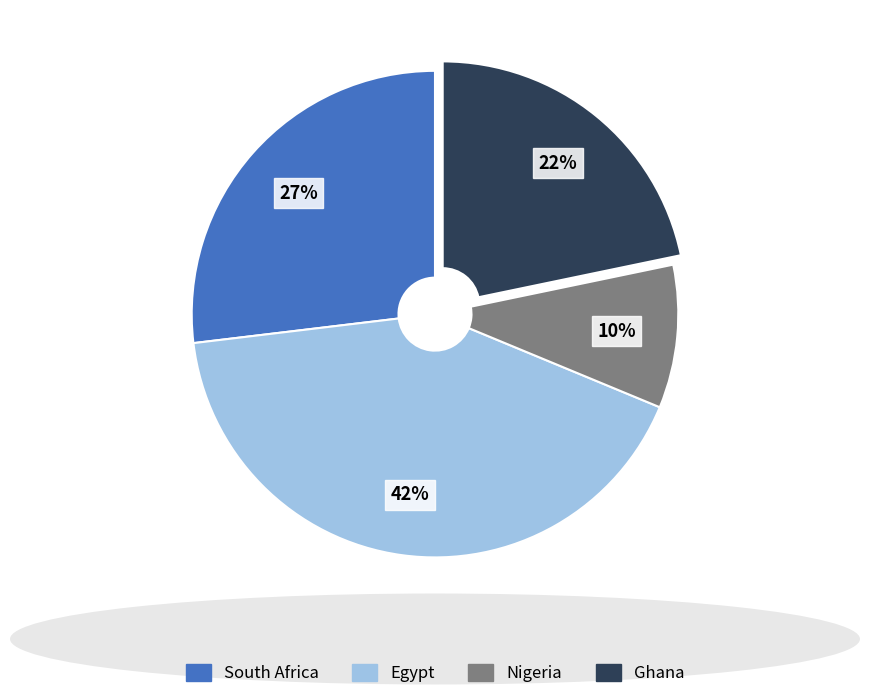

Rank the categories by value from highest to lowest.

Egypt, South Africa, Ghana, Nigeria